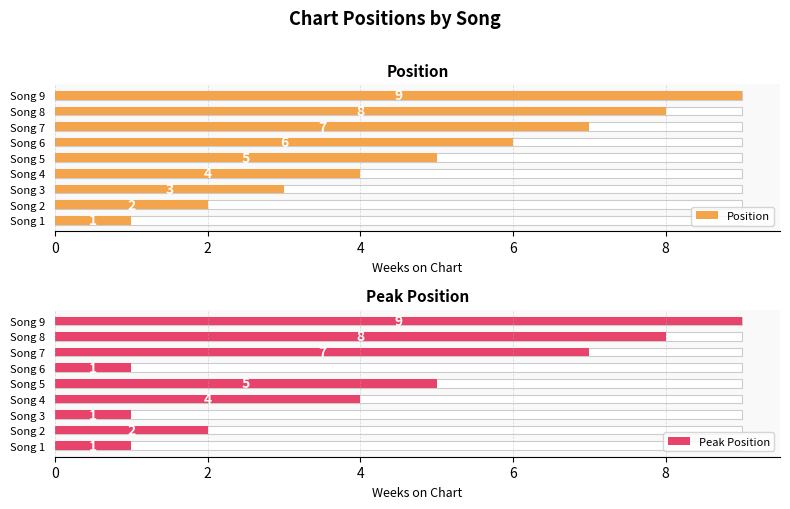

How many distinct data groups are displayed?

2